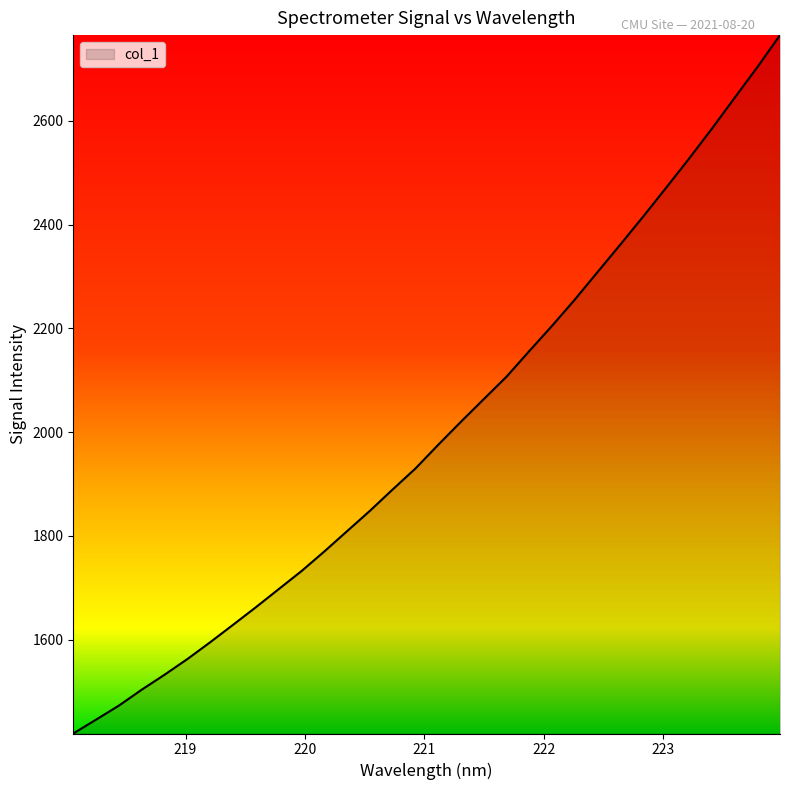

What is the difference between the maximum and minimum values?

1346.5